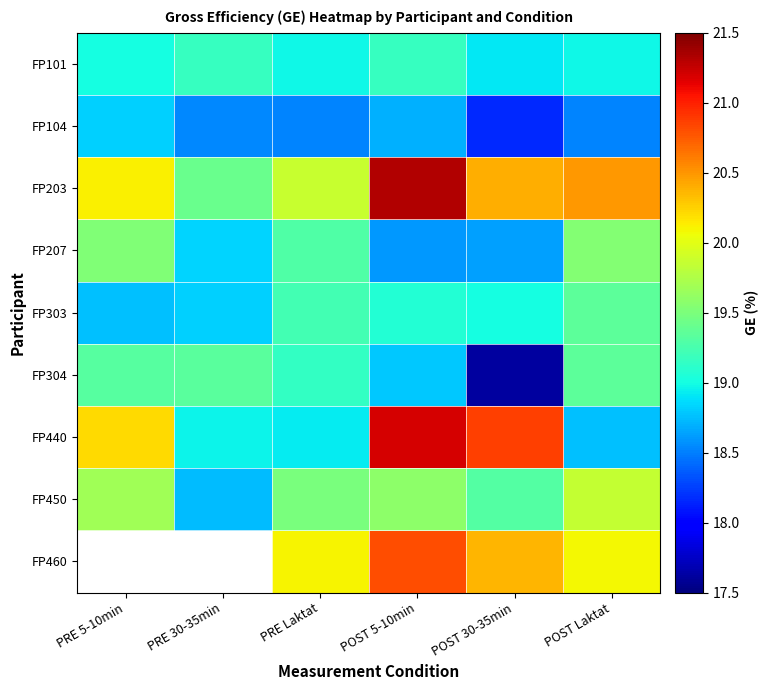

What is the sum of all FP450 values?

116.6